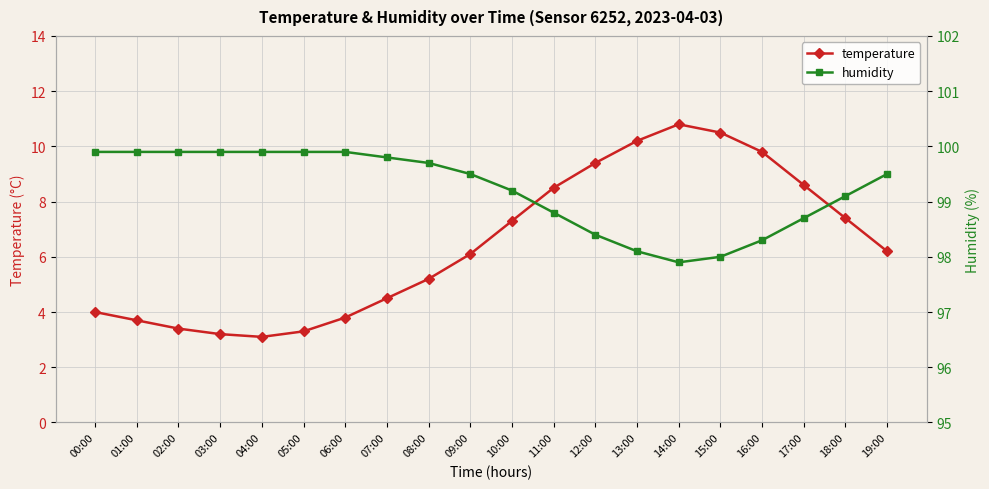

How many lines are shown in the chart?

2